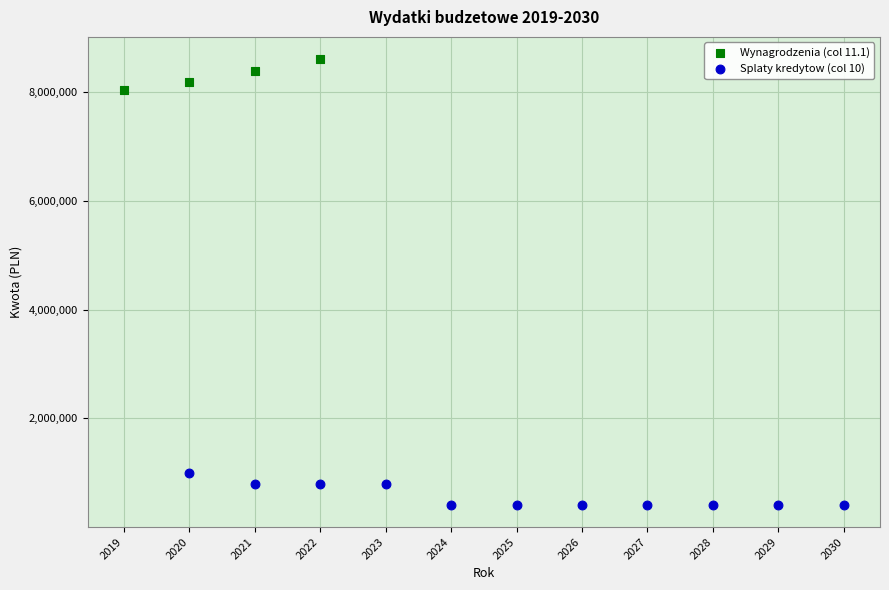

Which series reaches the maximum Y coordinate?

Wynagrodzenia (col 11.1)